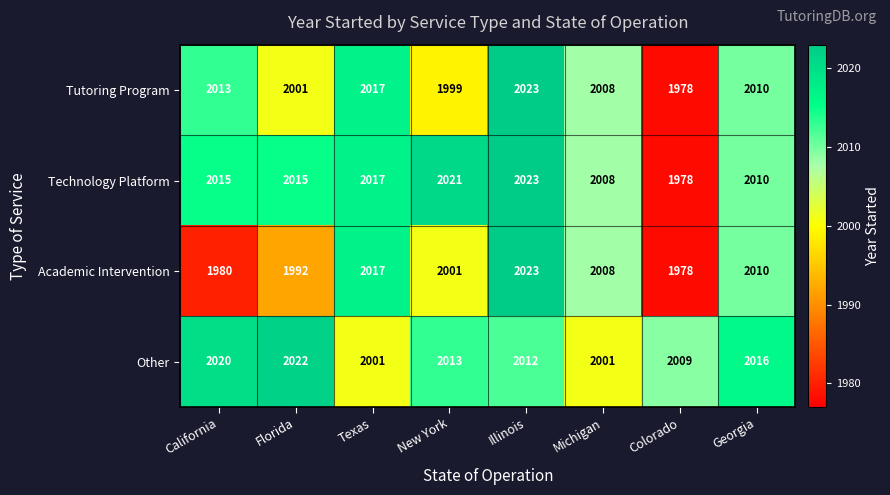

At which category is the sum across all series the highest?

Illinois